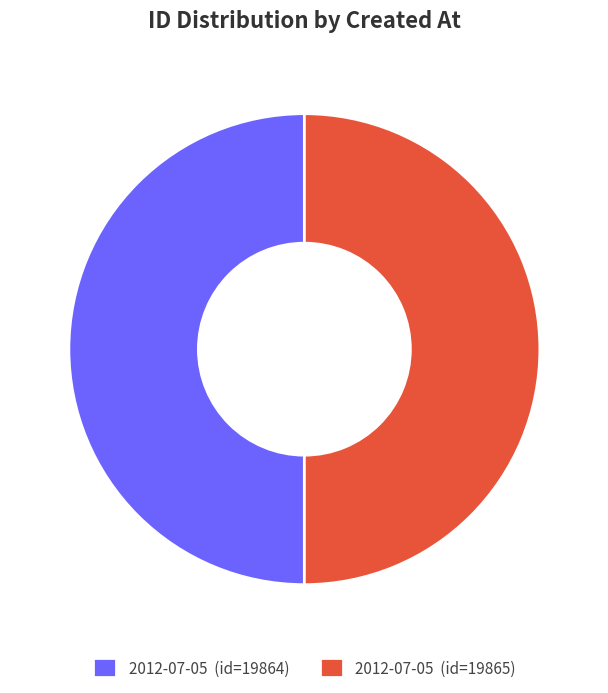

What is the ratio of the value at 2012-07-05 (id=19865) to the value at 2012-07-05 (id=19864)?

1.0